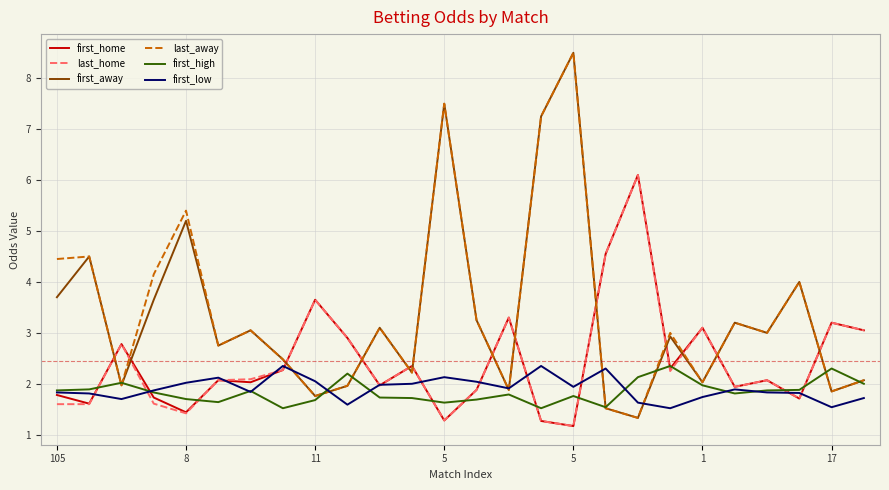

How many lines are shown in the chart?

6